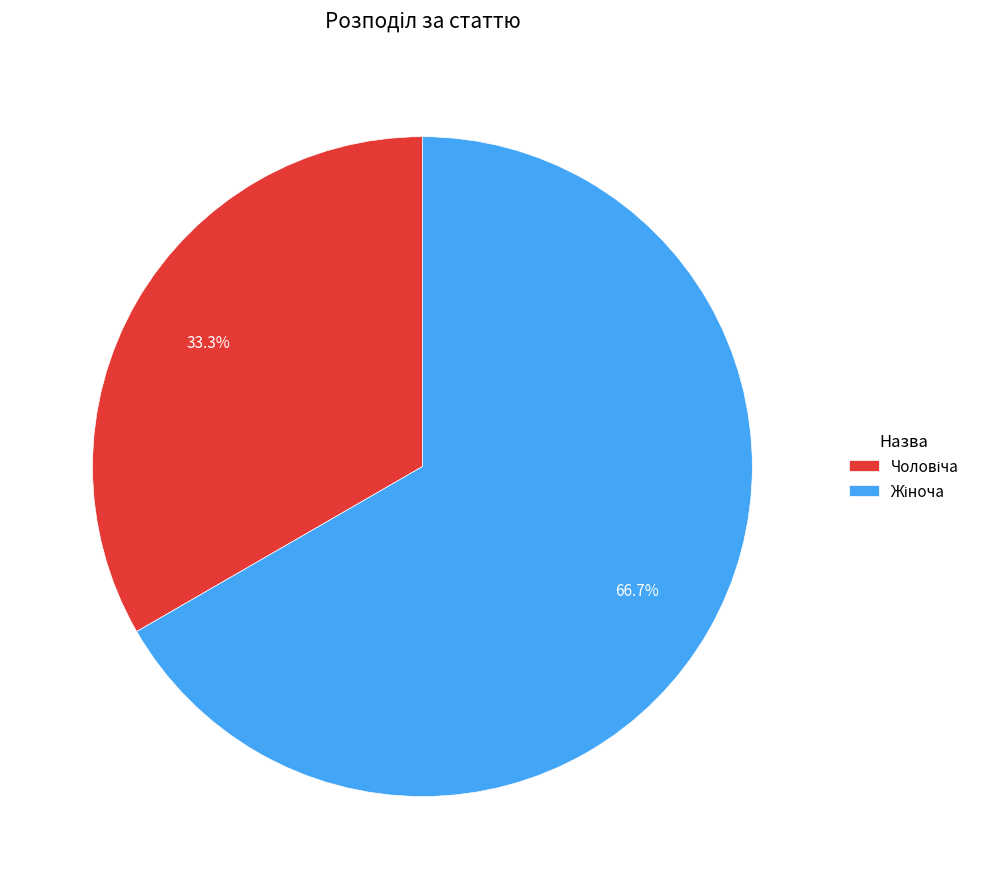

Is there any slice that represents more than half of the pie?

Yes